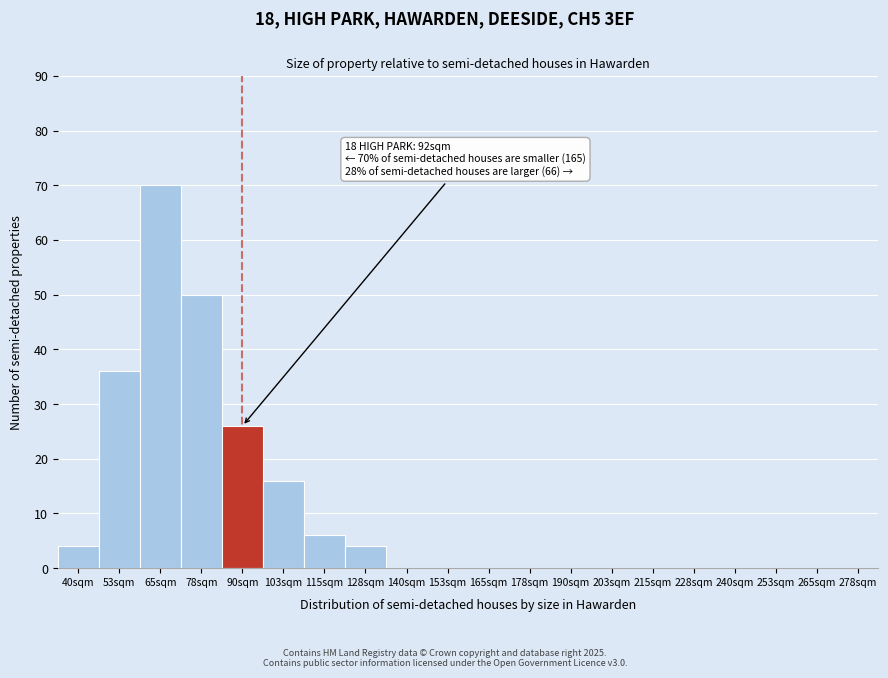

Reading right to left, extract all data points from this chart.

278sqm=0	265sqm=0	253sqm=0	240sqm=0	228sqm=0	215sqm=0	203sqm=0	190sqm=0	178sqm=0	165sqm=0	153sqm=0	140sqm=0	128sqm=4	115sqm=6	103sqm=16	90sqm=26	78sqm=50	65sqm=70	53sqm=36	40sqm=4